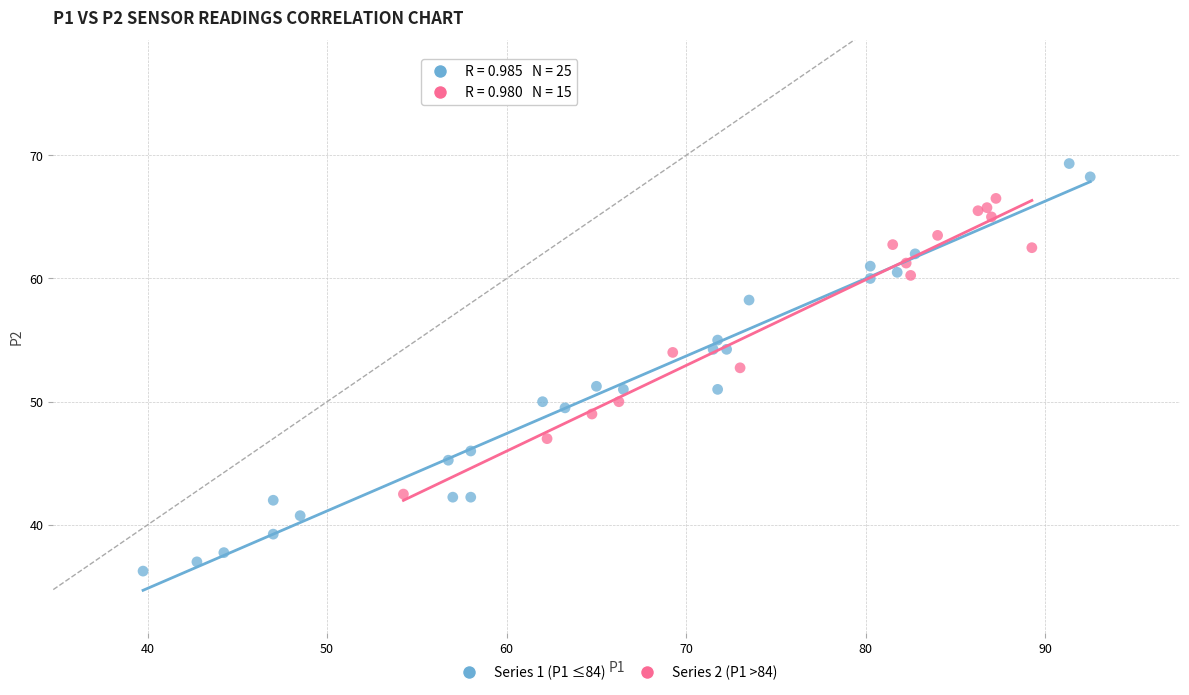

Which series contains the highest Y value?

Series 1 (P1 ≤84)